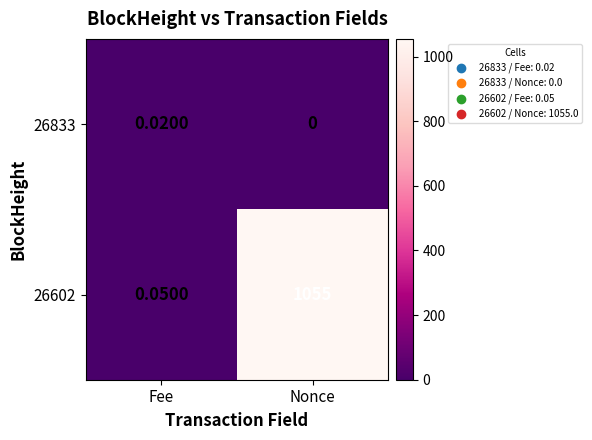

Which series has the widest spread of values?

26602